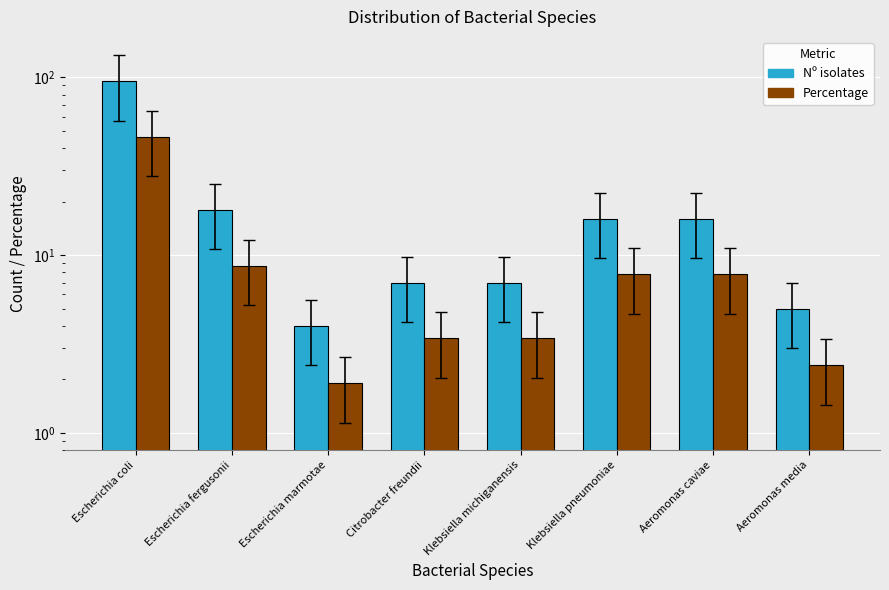

Rank the series by their average value, from highest to lowest.

Nº isolates, Percentage